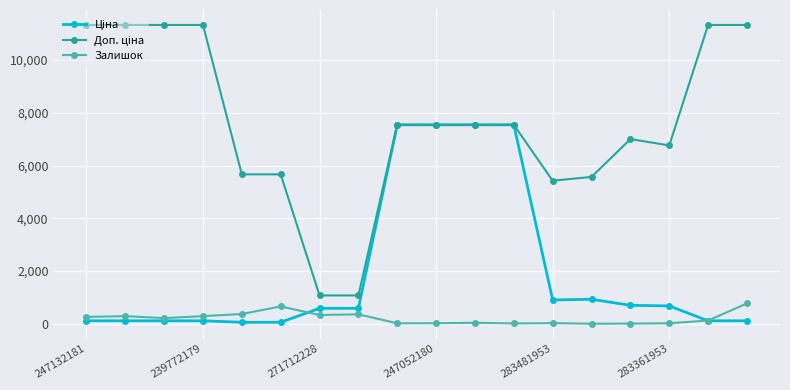

How many lines are shown in the chart?

3